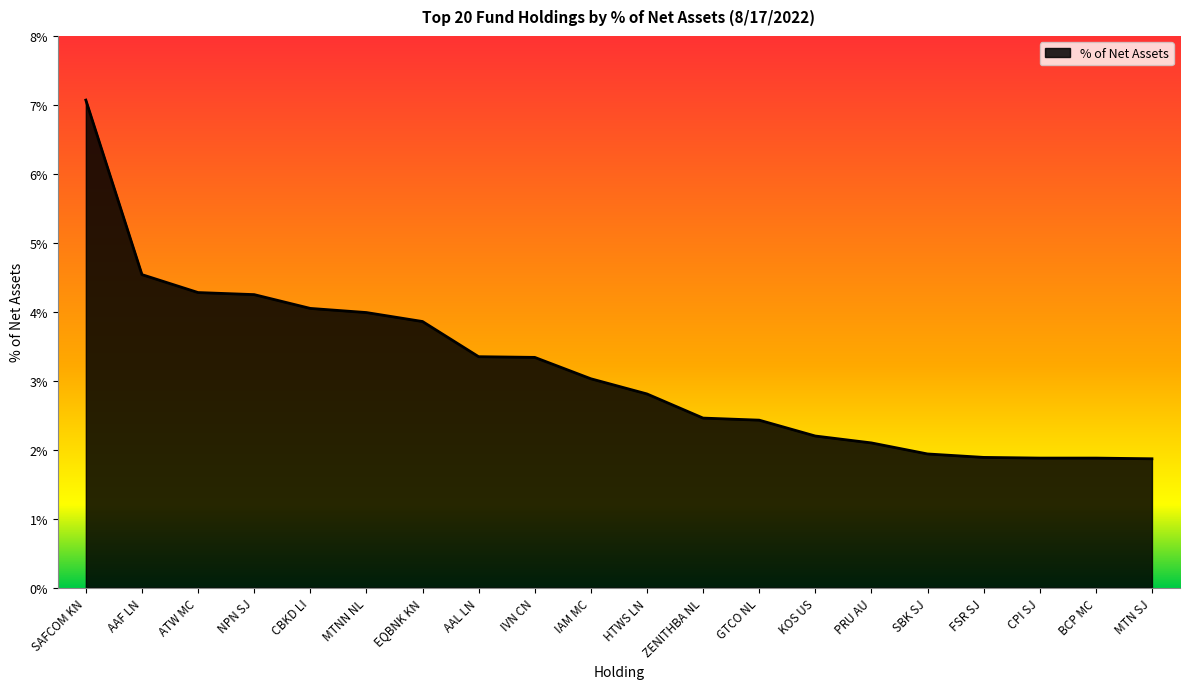

Which category has the highest value across all series?

SAFCOM KN